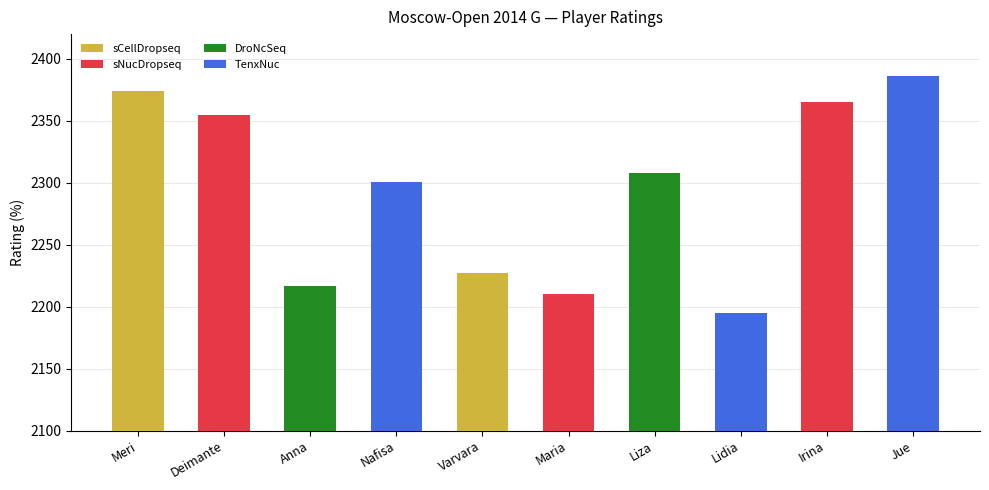

Which category has the lowest value across all series?

Lidia